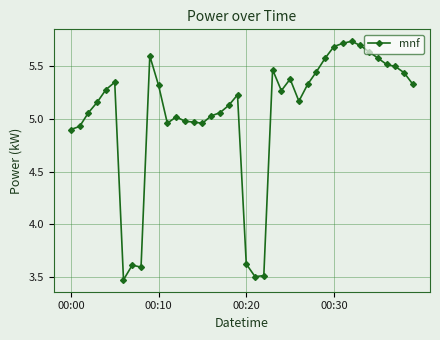

What is the sum of all values?

201.8